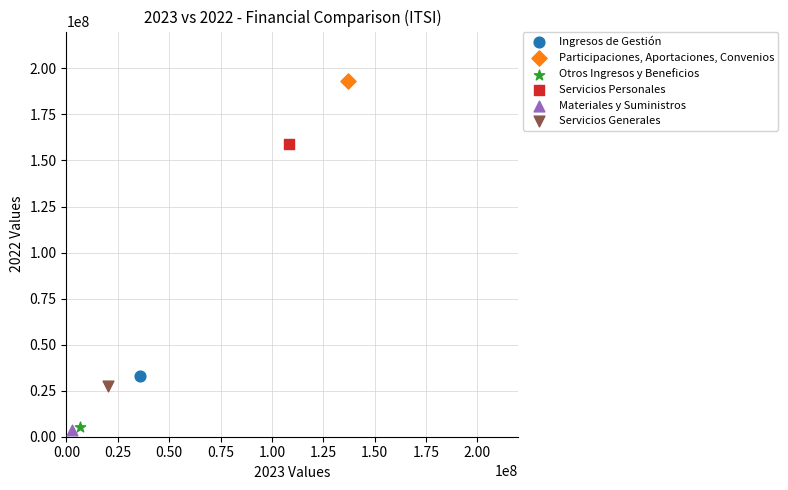

What are all the series names shown in the legend?

Ingresos de Gestión, Participaciones, Aportaciones, Convenios, Otros Ingresos y Beneficios, Servicios Personales, Materiales y Suministros, Servicios Generales